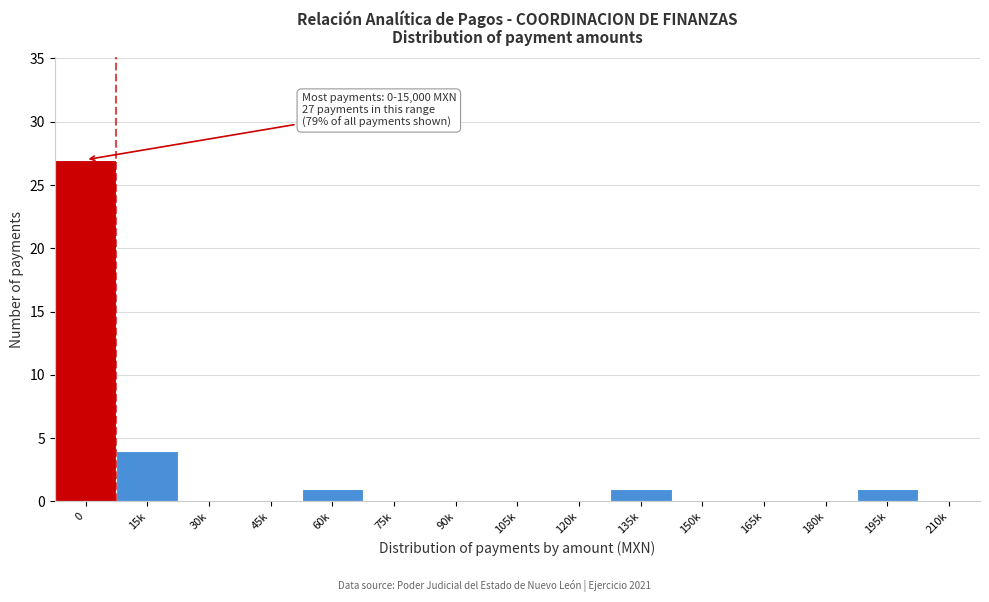

Reading left to right, list all the values displayed in this chart.

0=27	15k=4	30k=0	45k=0	60k=1	75k=0	90k=0	105k=0	120k=0	135k=1	150k=0	165k=0	180k=0	195k=1	210k=0